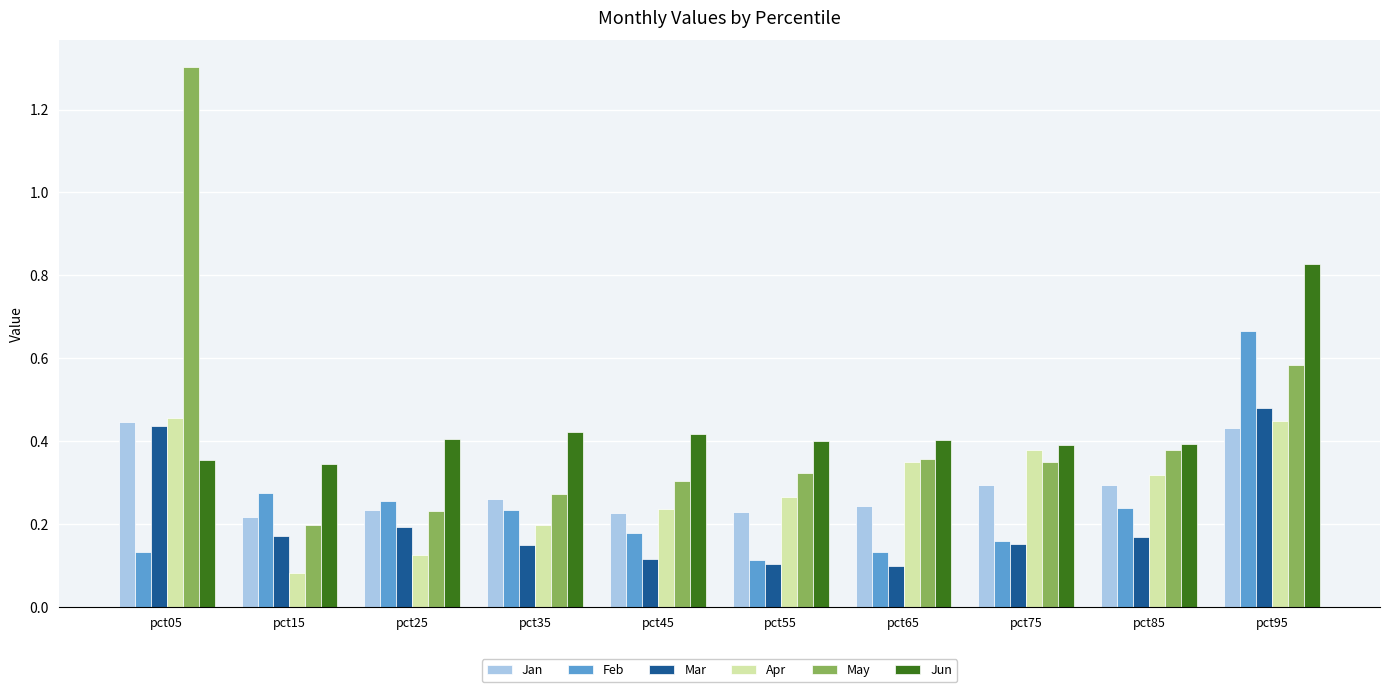

Is the value of May at pct45 greater than the value of Apr at pct65?

No